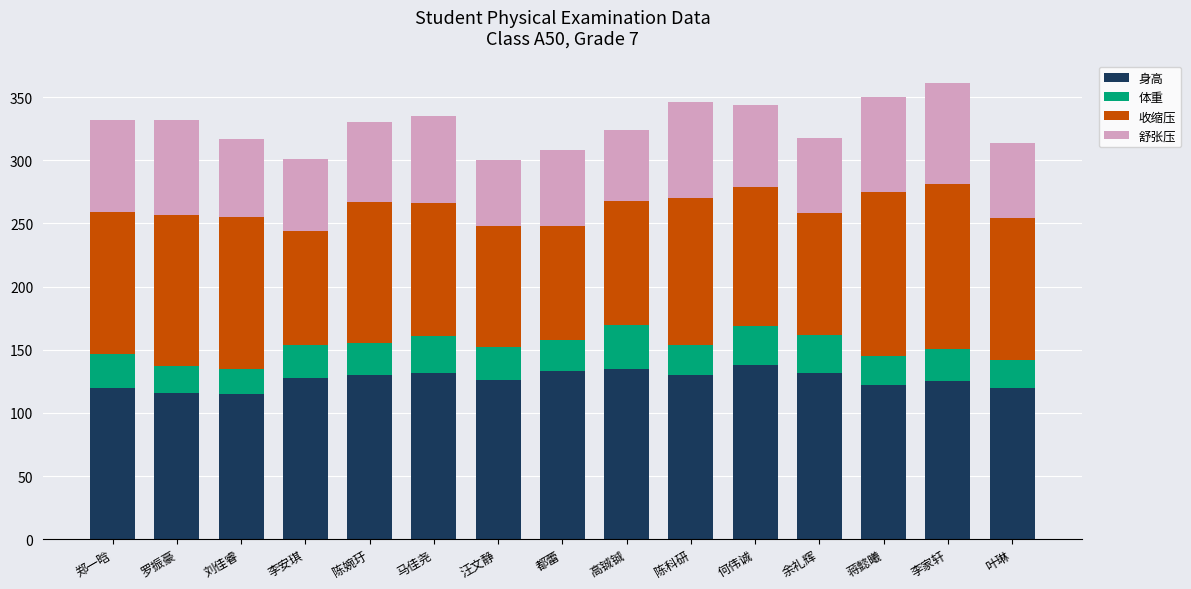

The value of 身高 at 都蕾 is 133. True or false?

True